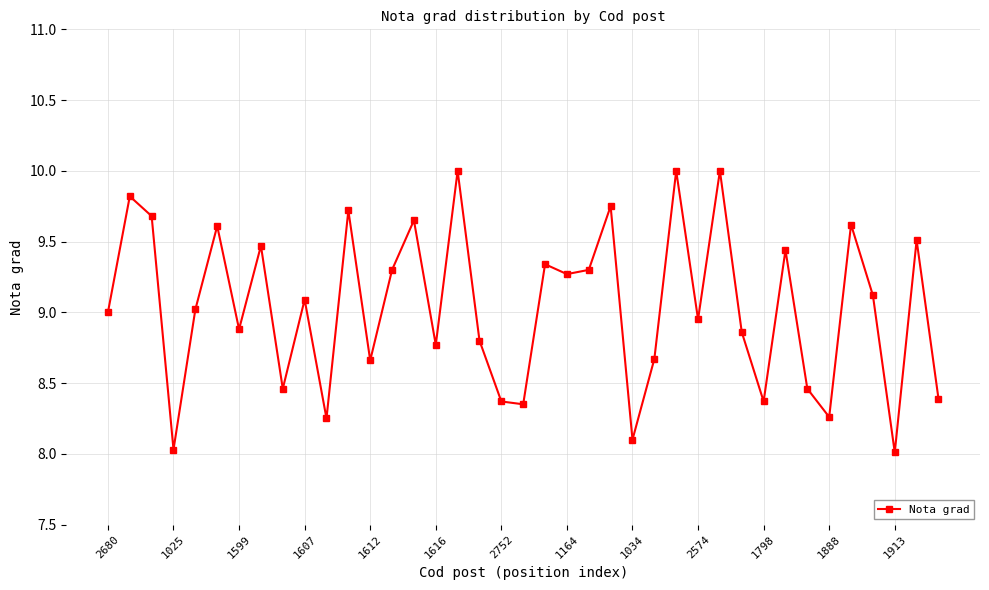

What is the sum of all values?

352.4